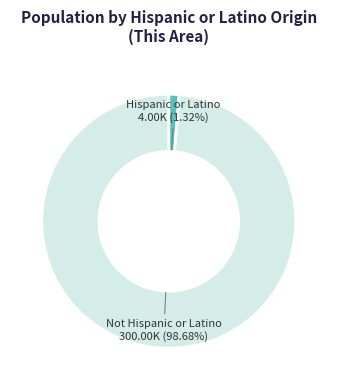

Is there a majority slice in this chart?

Yes